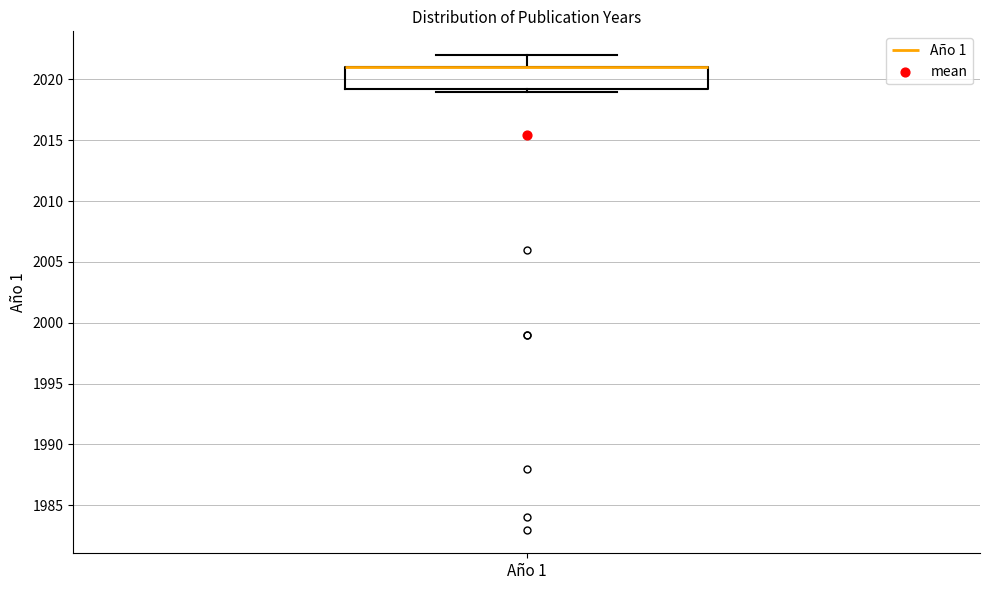

Where is the lower edge of the box for Año 1 on the y-axis? The values are not printed on the chart, so give them approximately, as read against the axis.

2019.5